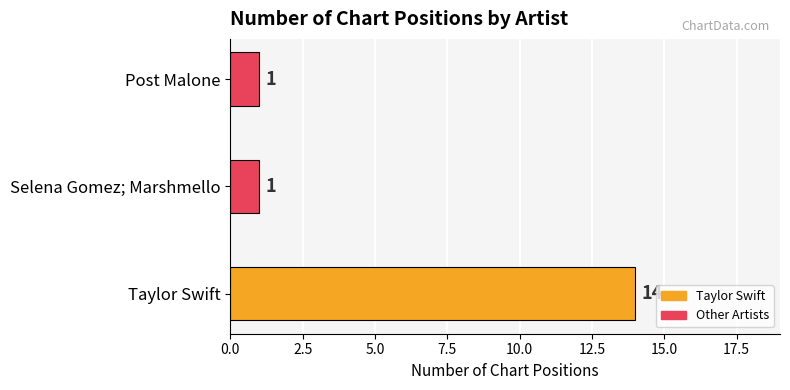

Count the number of categories in the chart.

3